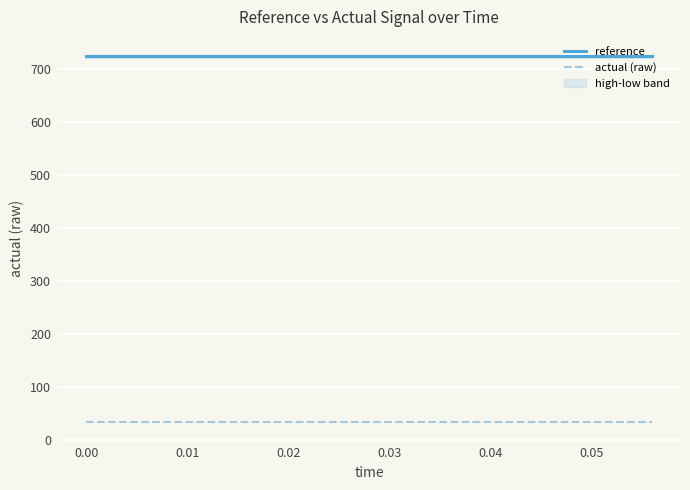

Is it true that actual (raw) equals 11.0 at 0.00?

False